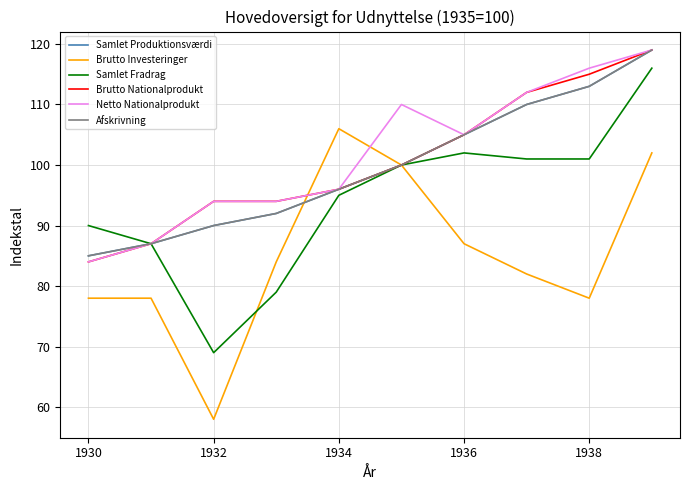

How many data points in Brutto Nationalprodukt are less than 100?

5